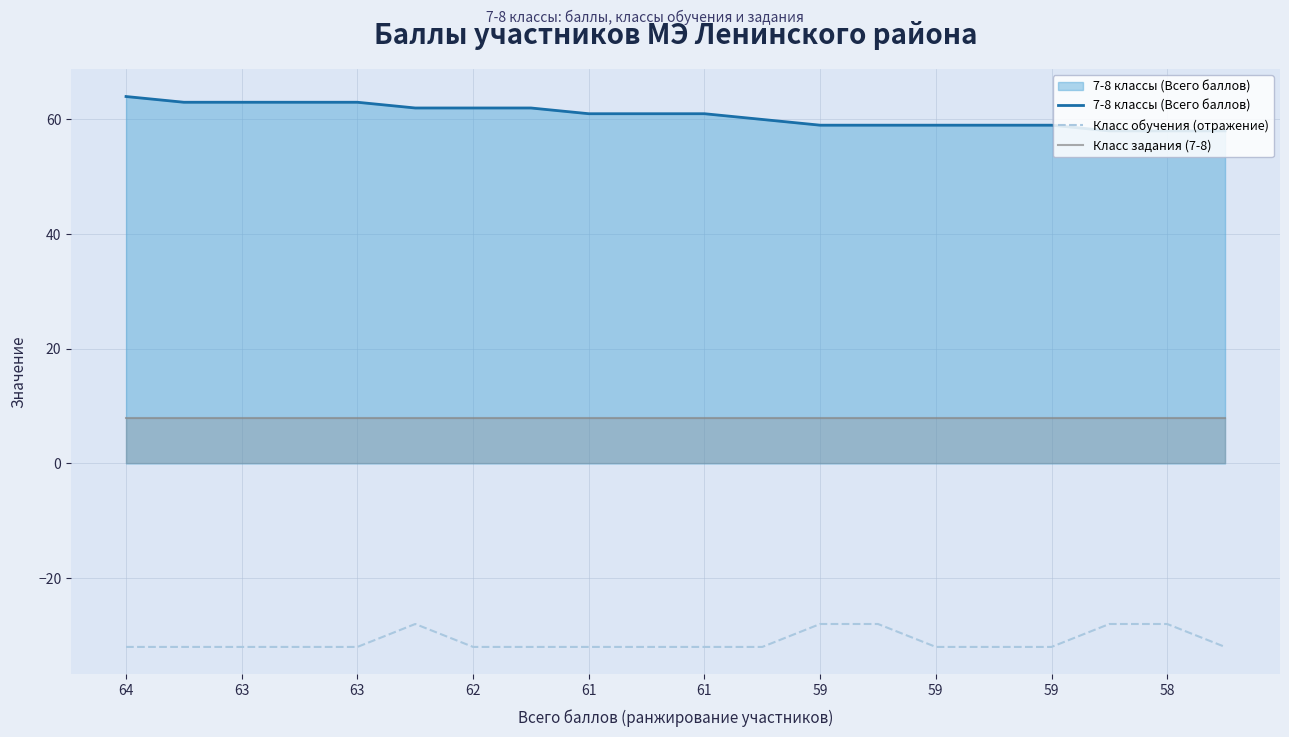

Which series has the largest total across all categories?

7-8 классы (Всего баллов)